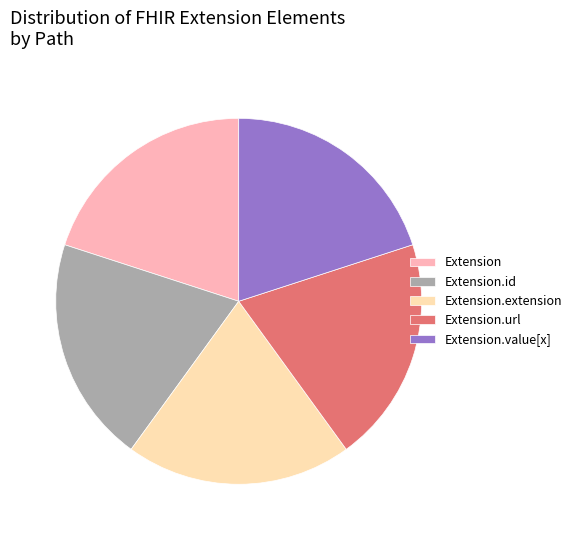

The Extension.extension slice represents 20% of the pie. True or false?

True